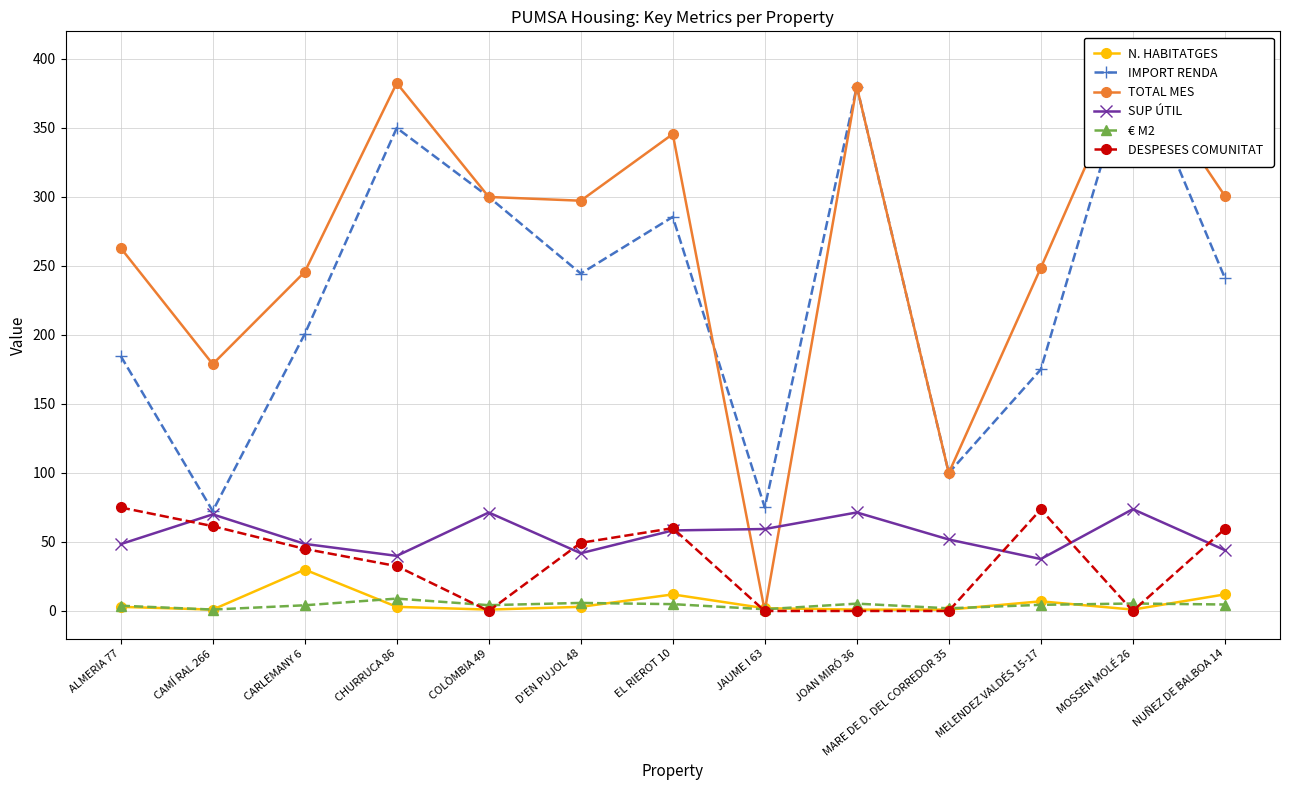

What is the average value of the TOTAL MES series?

264.8